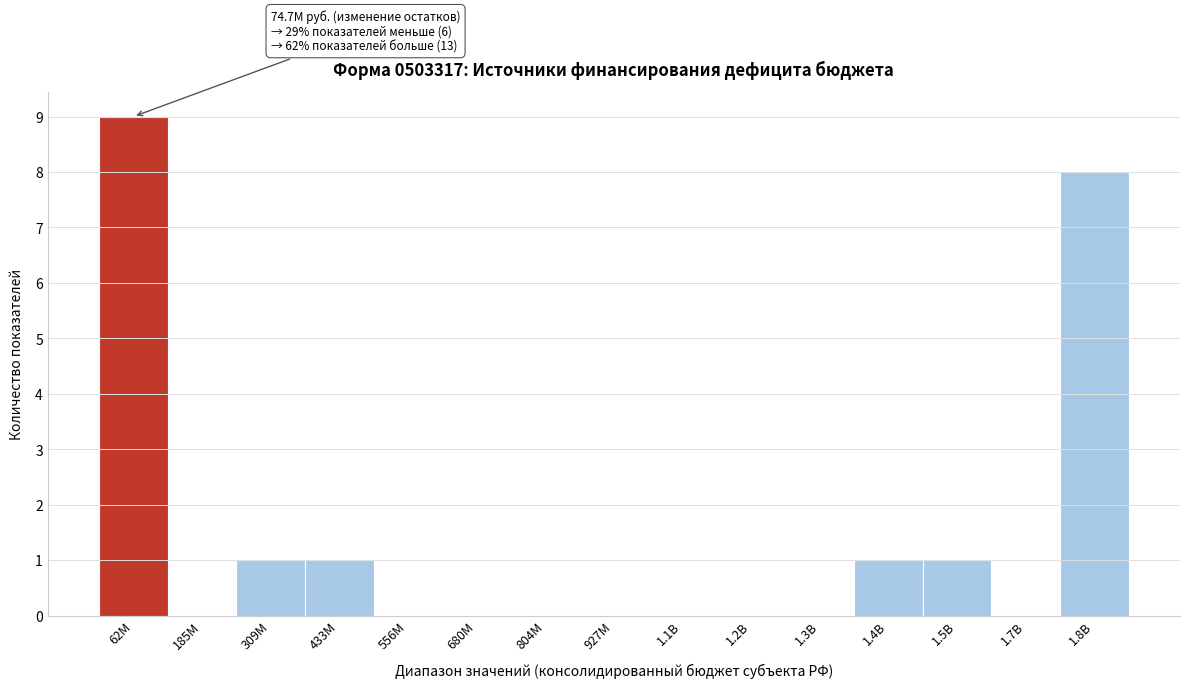

Reading left to right, extract all data points from this chart.

62M=9	185M=0	309M=1	433M=1	556M=0	680M=0	804M=0	927M=0	1.1B=0	1.2B=0	1.3B=0	1.4B=1	1.5B=1	1.7B=0	1.8B=8